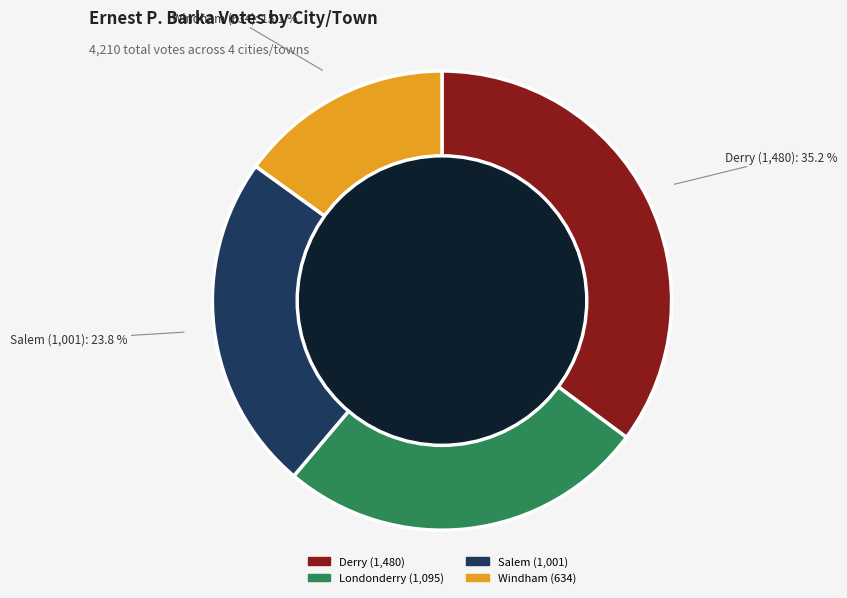

What percentage do Londonderry and Windham together represent?

41.1%